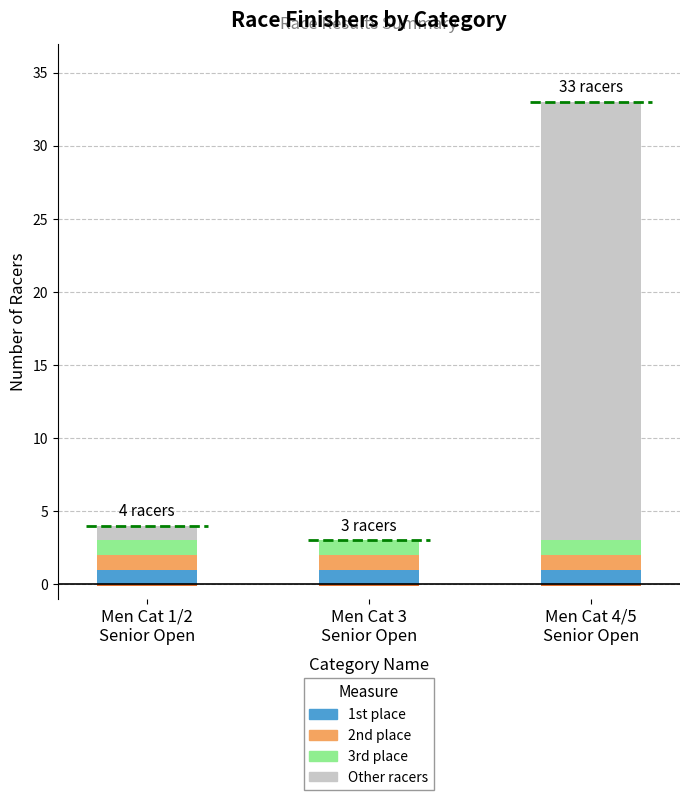

Which series has the largest range (max minus min)?

Other racers